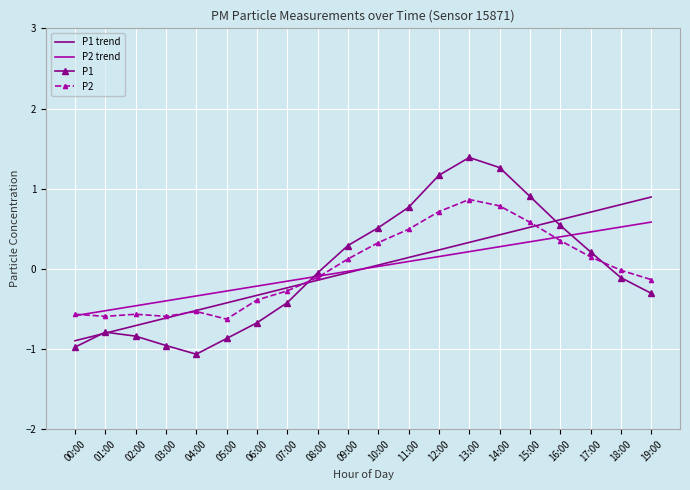

At which label does P2 reach its peak?

13:00